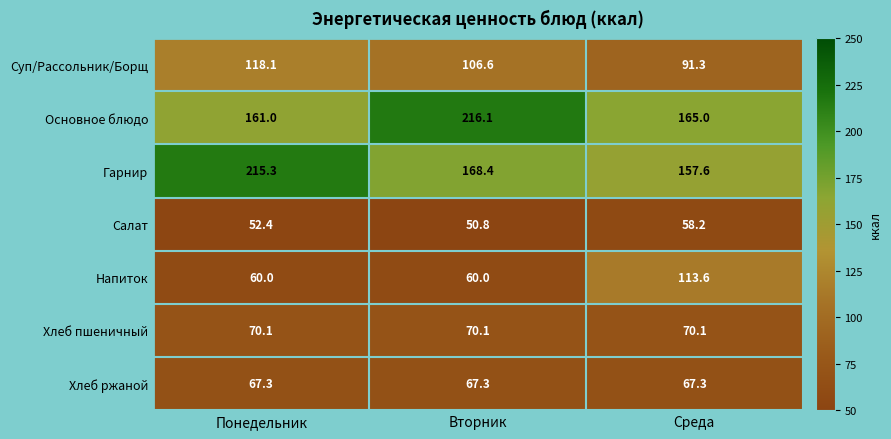

Reading left to right, extract all data points from this chart.

Суп/Рассольник/Борщ: Понедельник=118.1	Вторник=106.6	Среда=91.3
Основное блюдо: Понедельник=161.0	Вторник=216.1	Среда=165.0
Гарнир: Понедельник=215.3	Вторник=168.4	Среда=157.6
Салат: Понедельник=52.4	Вторник=50.8	Среда=58.2
Напиток: Понедельник=60.0	Вторник=60.0	Среда=113.6
Хлеб пшеничный: Понедельник=70.1	Вторник=70.1	Среда=70.1
Хлеб ржаной: Понедельник=67.3	Вторник=67.3	Среда=67.3